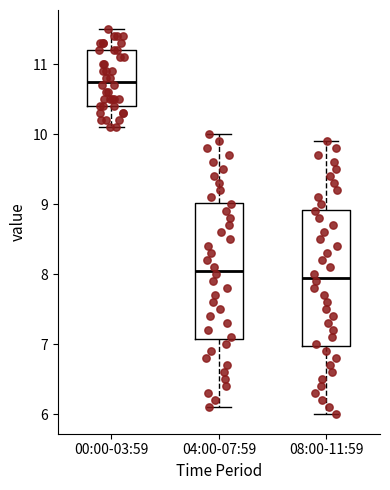

Where is the lower edge of the box for 04:00-07:59 on the y-axis? The values are not printed on the chart, so give them approximately, as read against the axis.

7.1